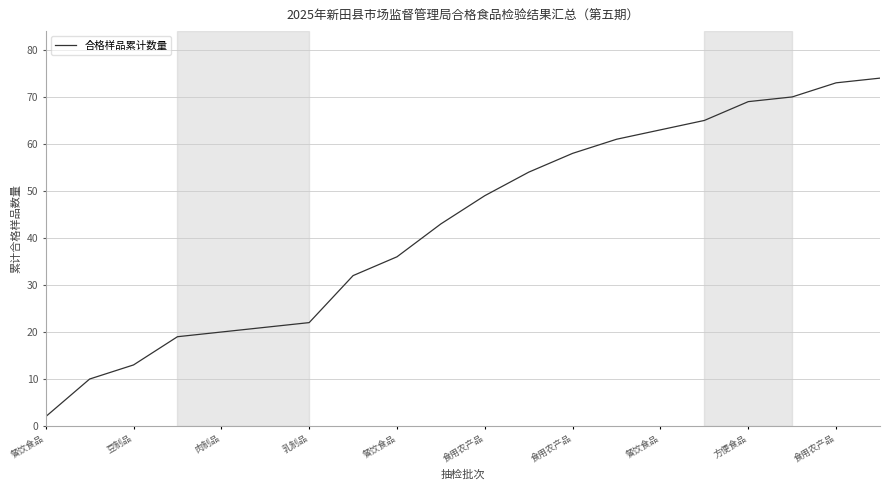

What is the difference between the maximum and minimum values?

72